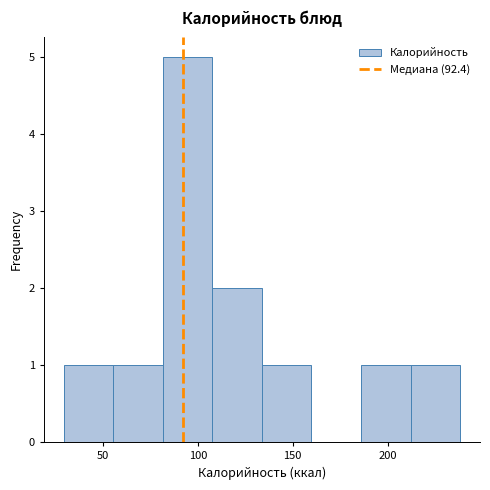

Reading left to right, list every bar in this chart as the range it spans on the x-axis followed by its height. Neither the bar edges nor the heights are printed on the chart, so give them approximately, as read against the axes.

30 to 55: 1
55 to 80: 1
80 to 110: 5
110 to 135: 2
135 to 160: 1
160 to 185: 0
185 to 210: 1
210 to 240: 1